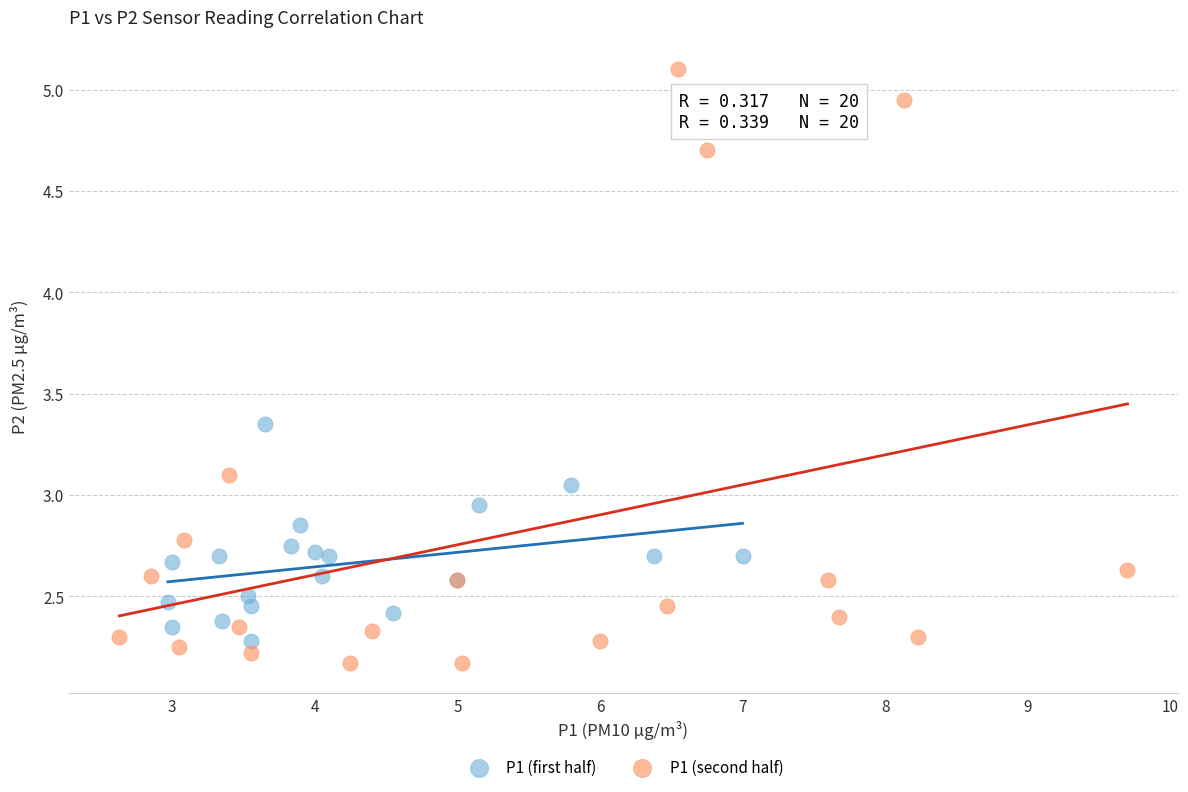

Which series contains the highest Y value?

P1 (second half)